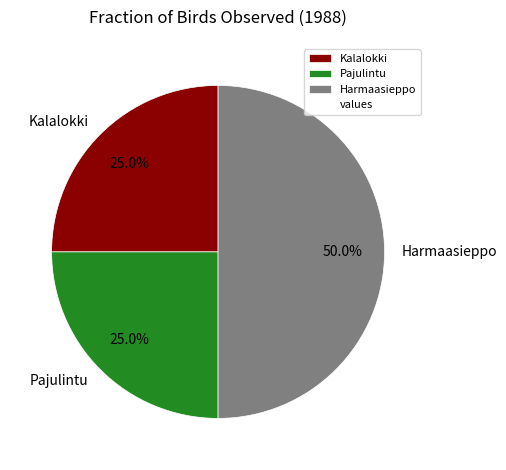

What is the largest slice in the pie chart?

Harmaasieppo